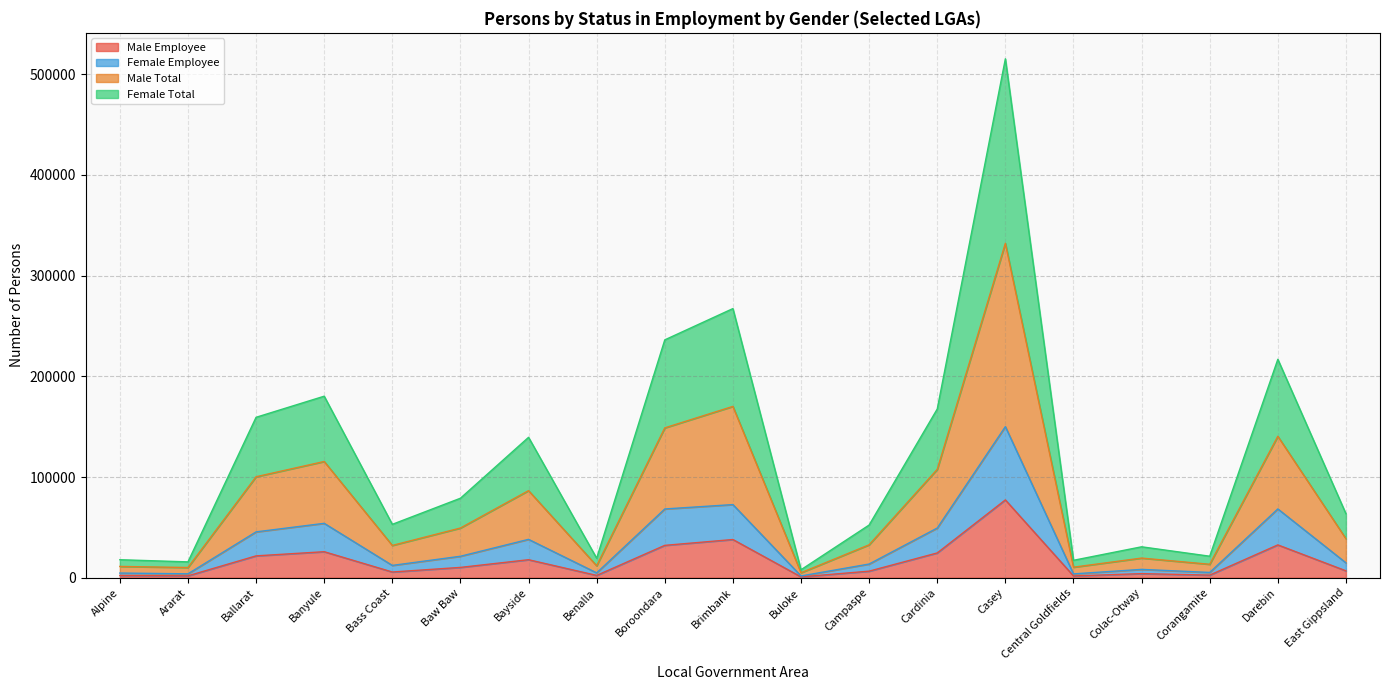

Which category has the highest value in the Male Employee series?

Casey